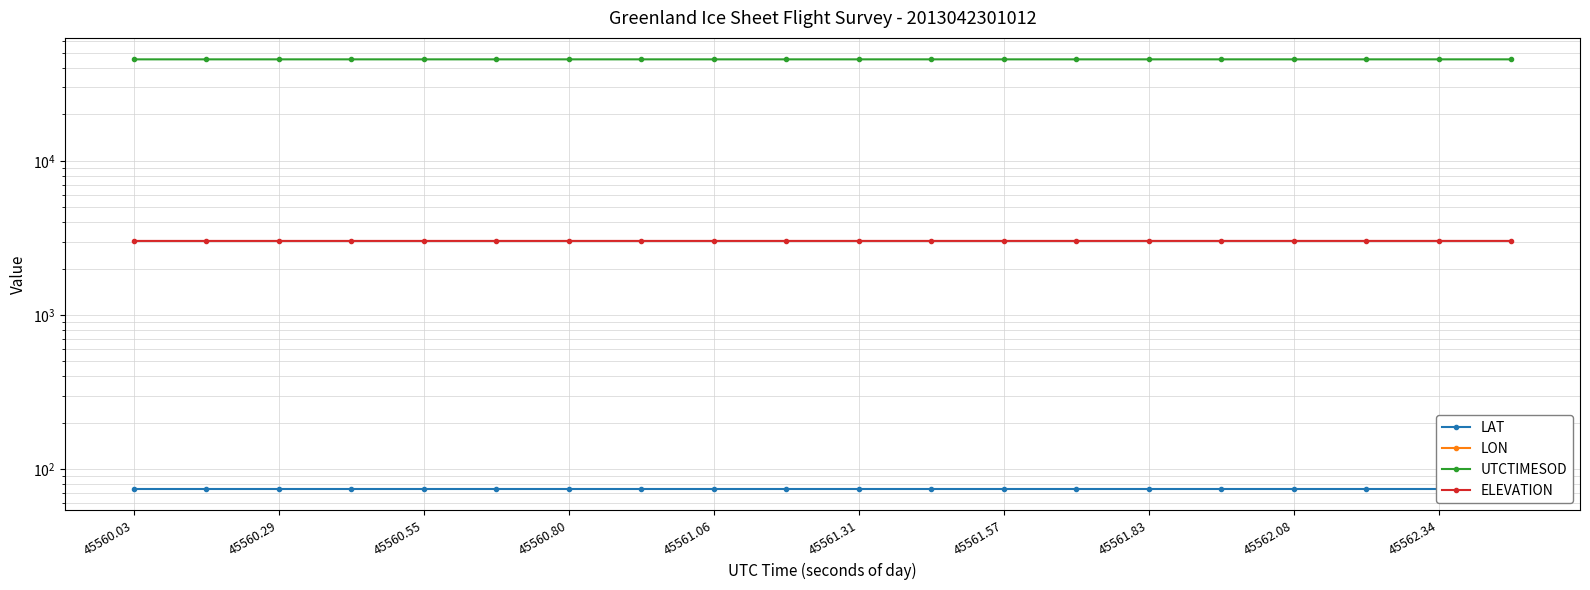

Which series has the largest range (max minus min)?

UTCTIMESOD